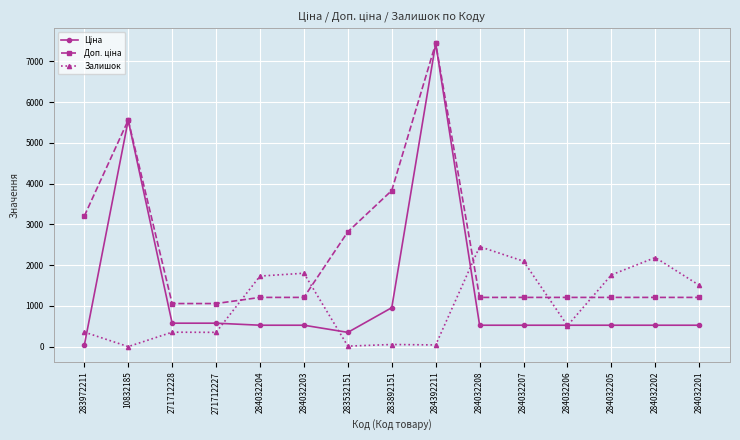

What is the total value across all series at 284032201?

3246.9